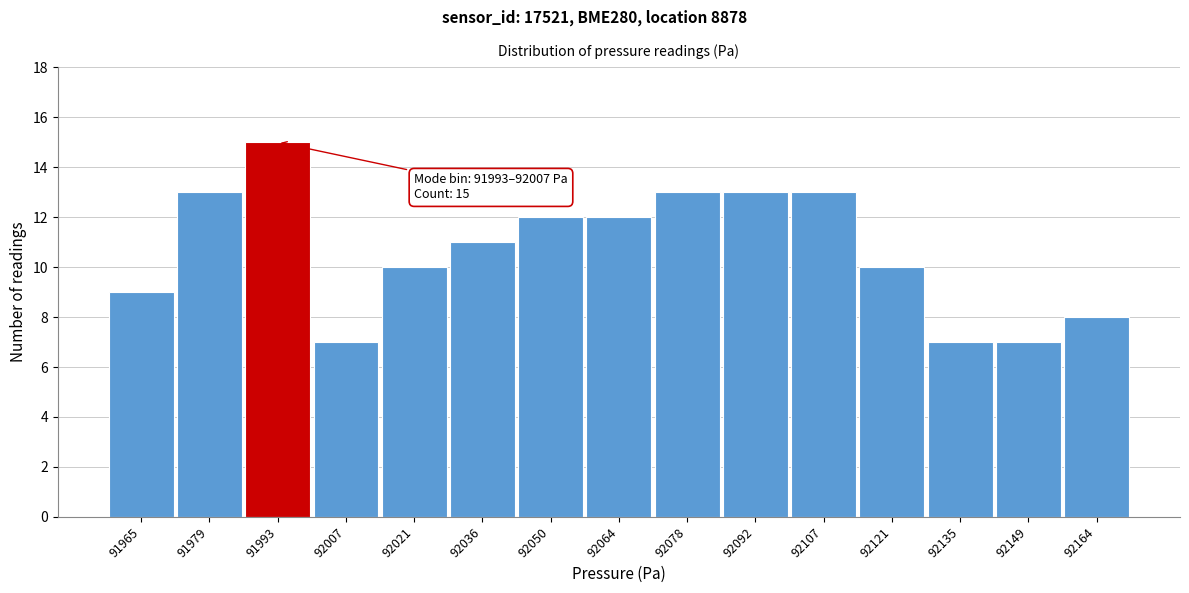

Reading left to right, what are all the values shown in this chart?

9	13	15	7	10	11	12	12	13	13	13	10	7	7	8